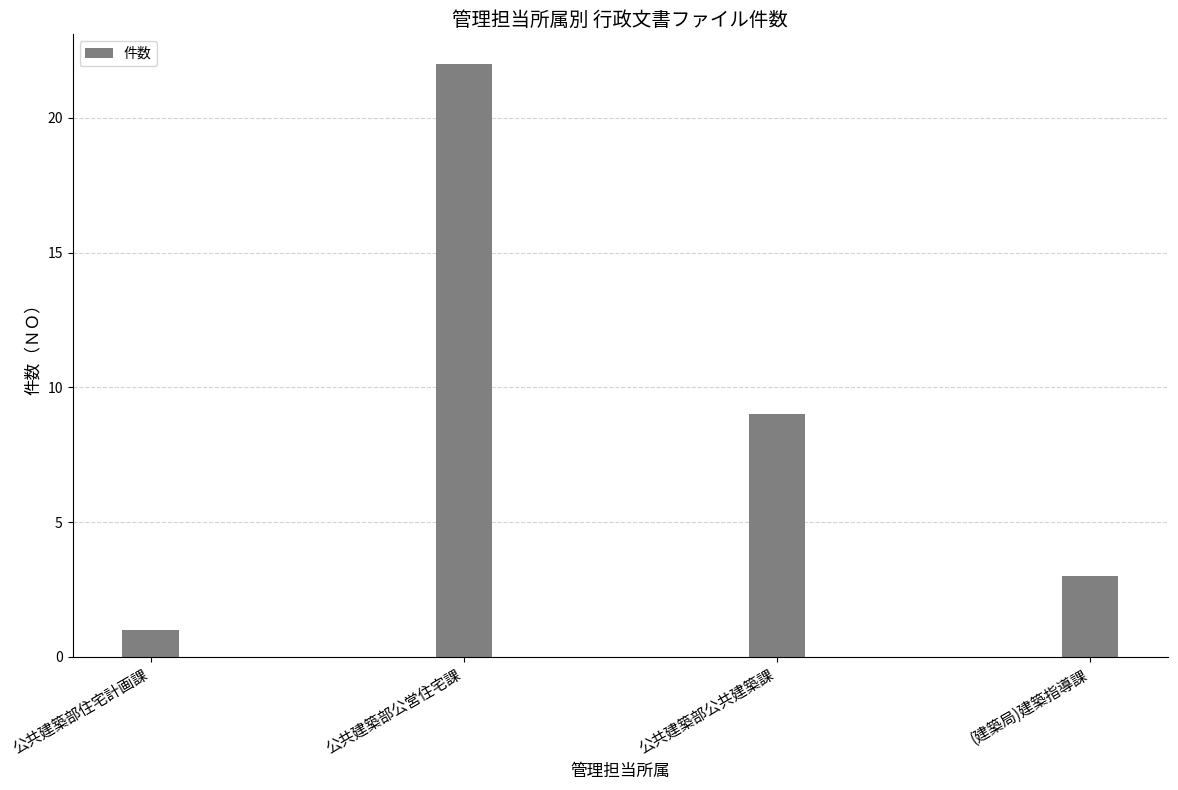

Reading left to right, extract all data points from this chart.

1	22	9	3